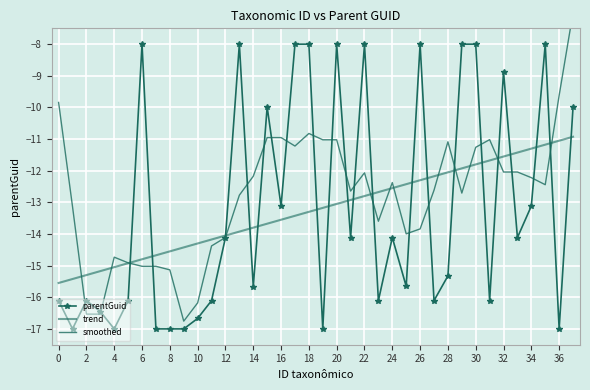

In smoothed, how many points are lower than both neighbors (excluding endpoints)?

9